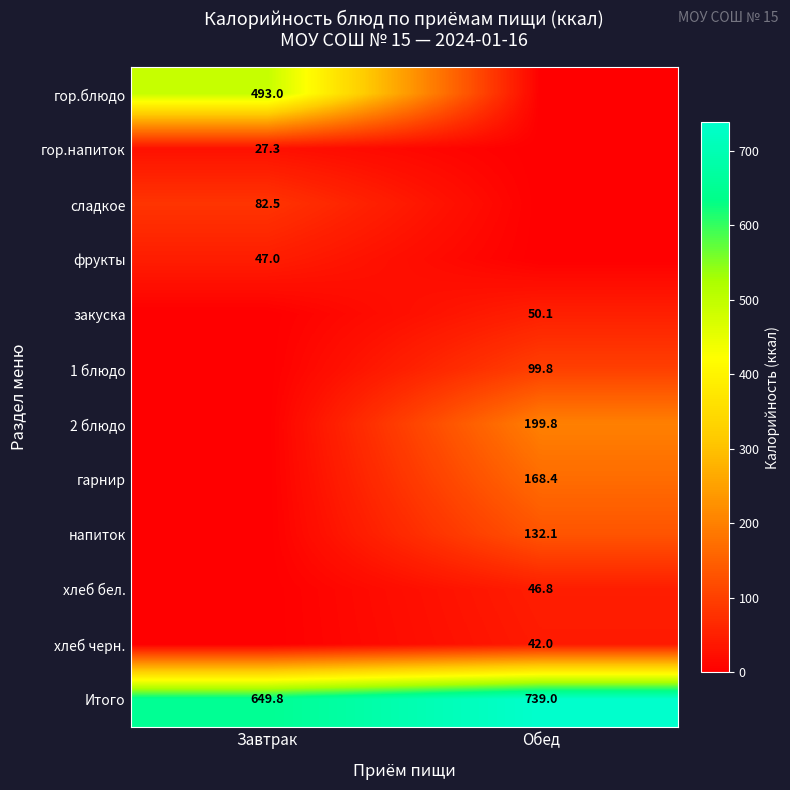

What is the sum of the Итого values at Завтрак and Обед?

1388.8